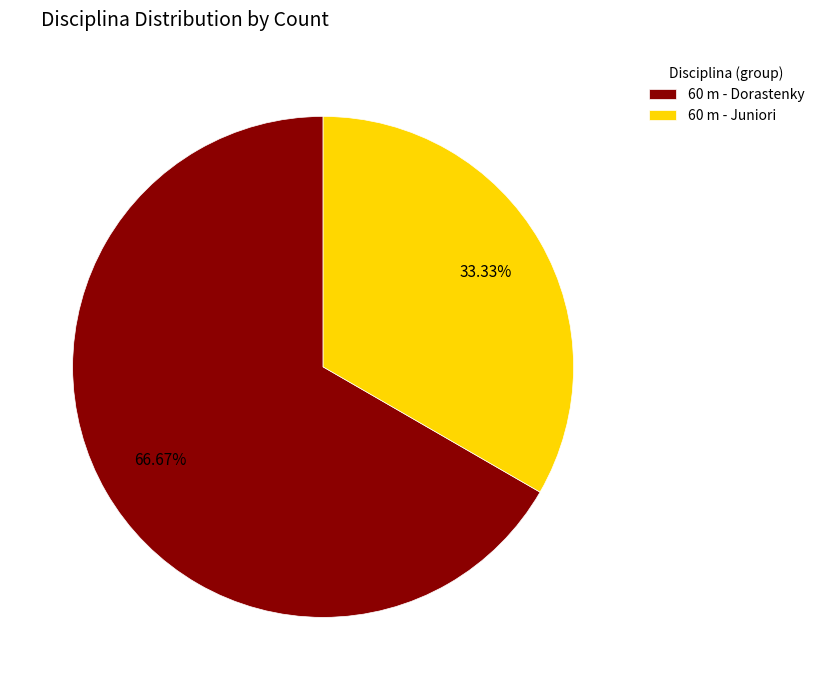

What percentage is the 60 m - Dorastenky slice, to the nearest percent?

67%